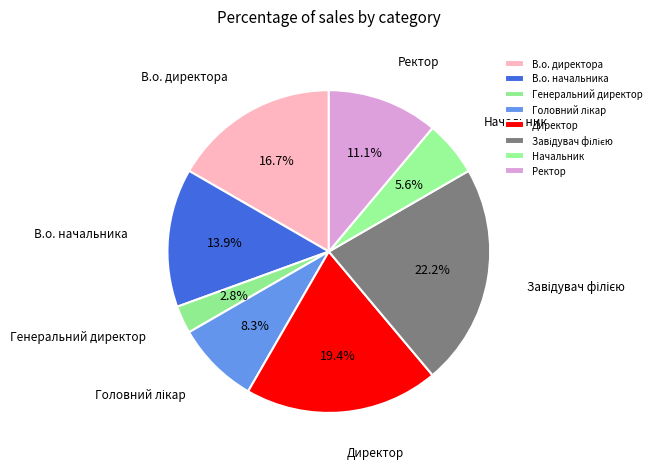

What is the smallest slice in the pie chart?

Генеральний директор